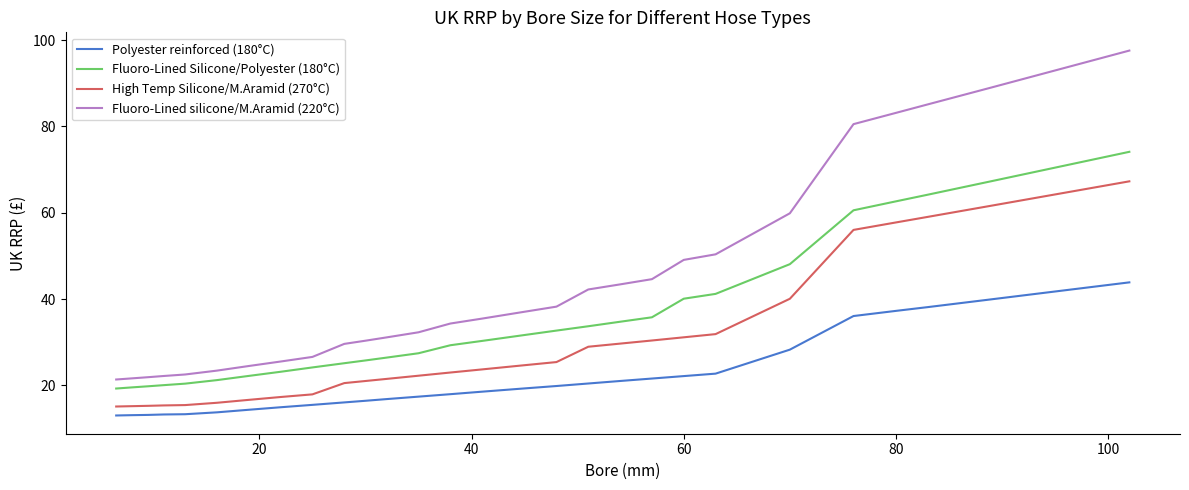

True or false: Polyester reinforced (180°C) and Fluoro-Lined Silicone/Polyester (180°C) cross at least once.

False